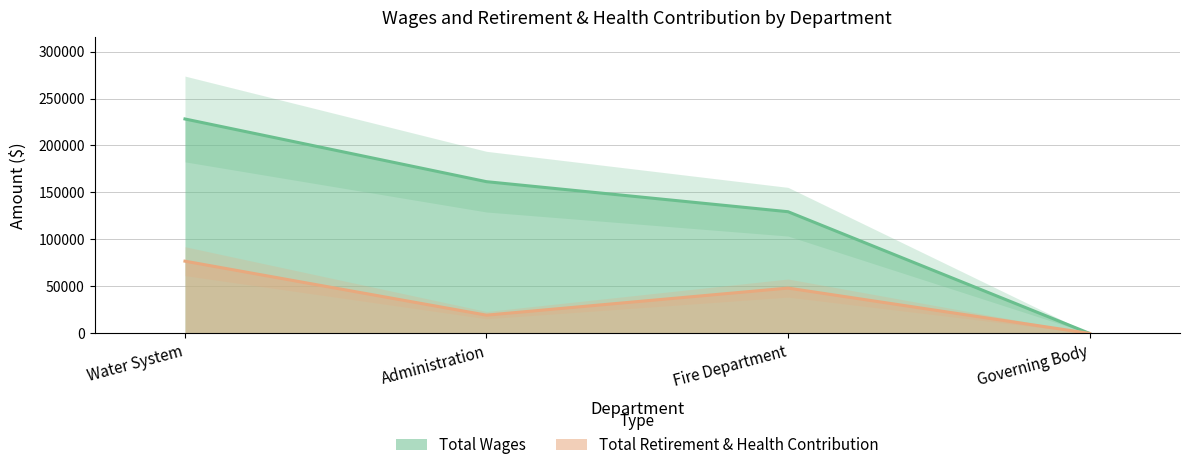

Between Fire Department and Administration, which is larger?

Administration